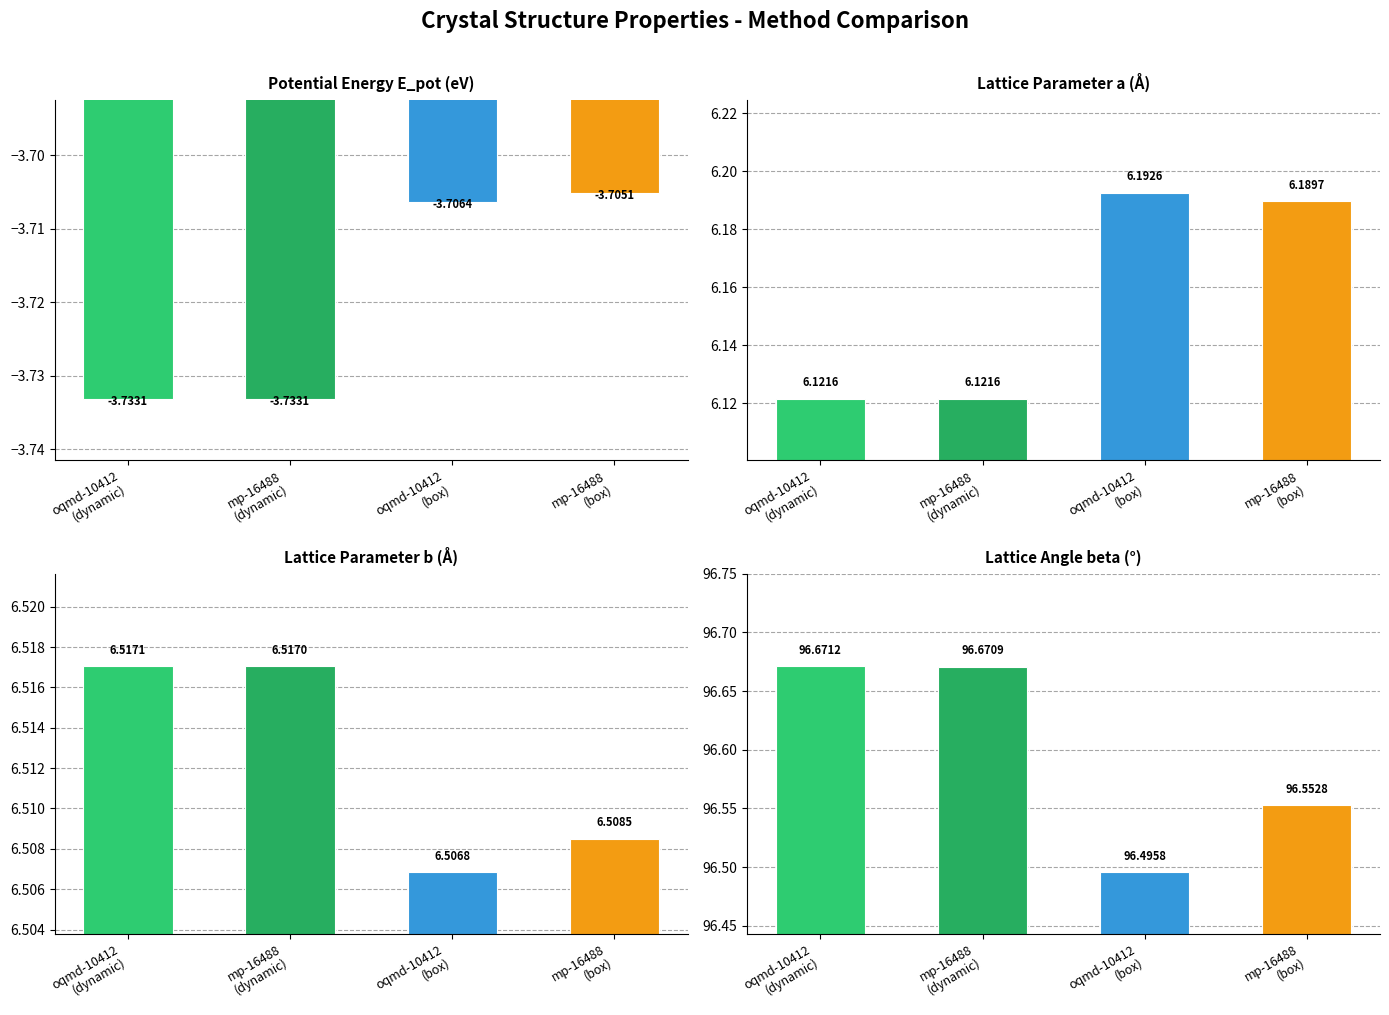

Which series has the widest spread of values?

beta